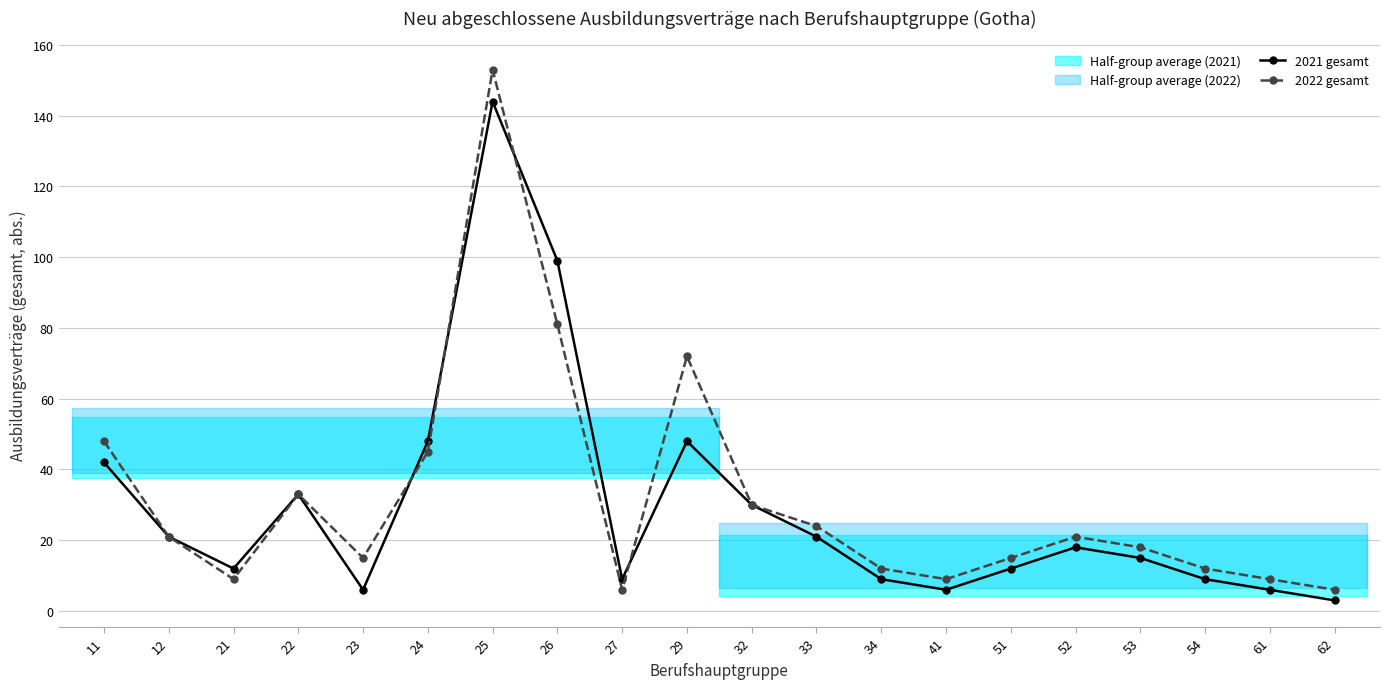

The value of 2022 gesamt at 24 is 45. True or false?

True